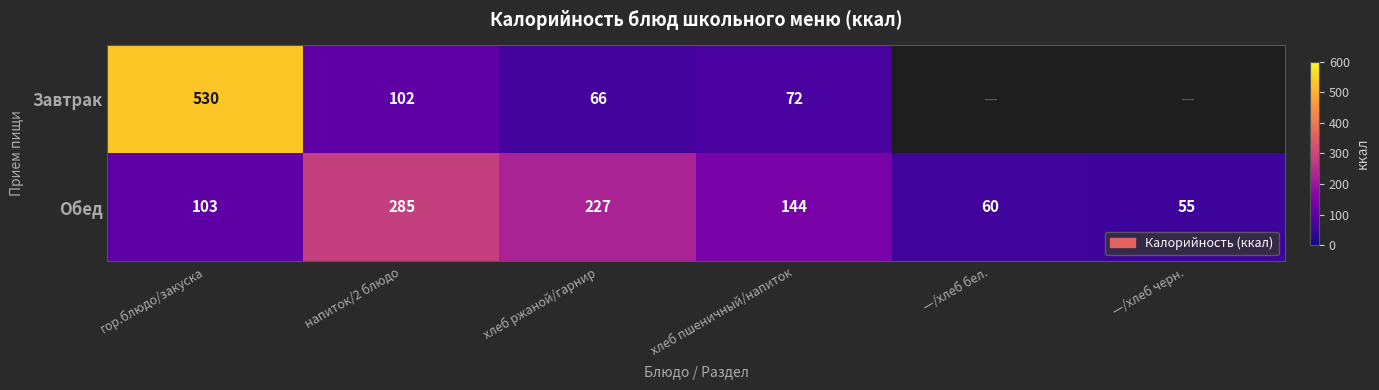

Is it true that Завтрак equals 36 at напиток/2 блюдо?

False